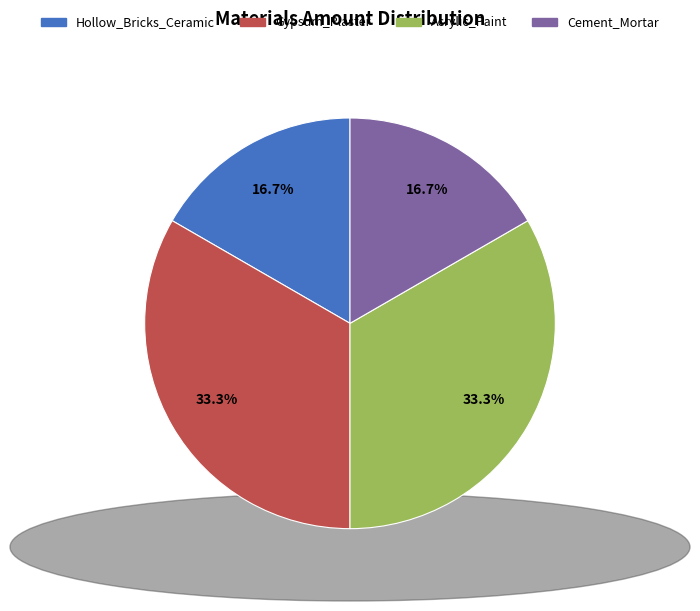

Does Hollow_Bricks_Ceramic account for over 50% of the chart?

No